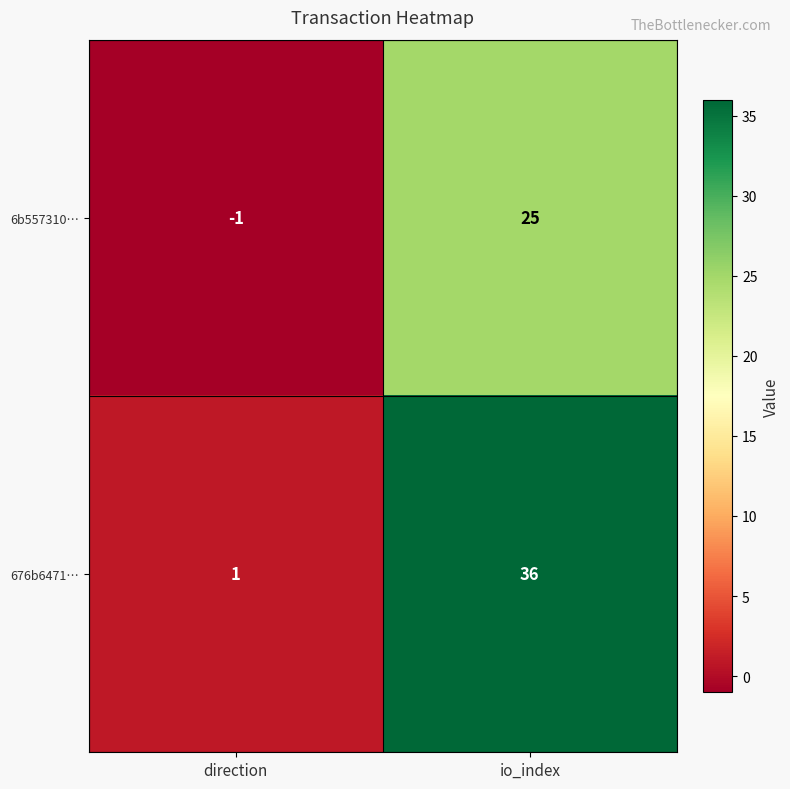

The 6b557310… series shows -2 at direction. True or false?

False